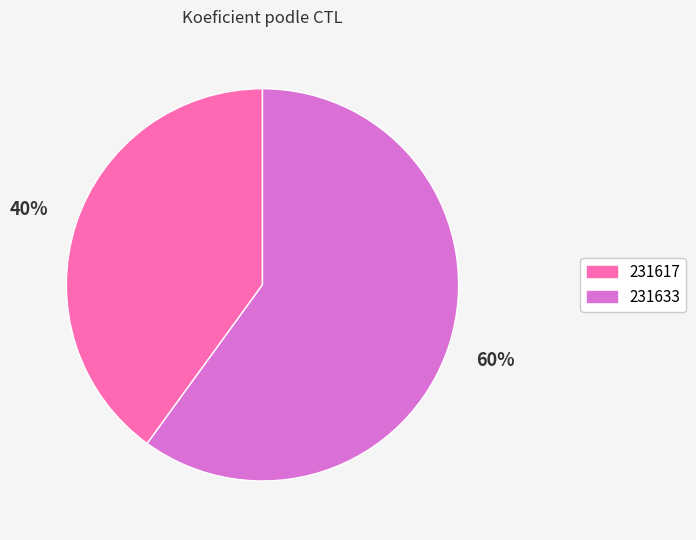

Which slice is the largest?

231633